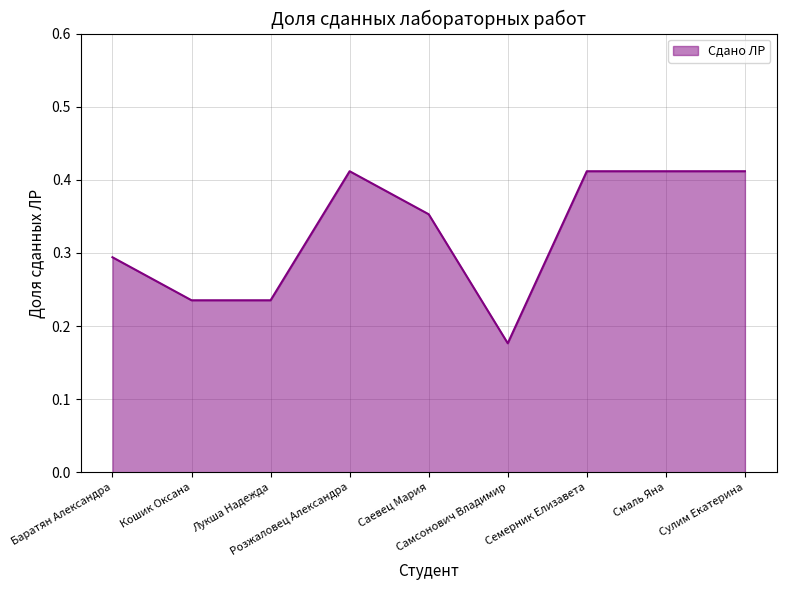

What is the change in value from Самсонович Владимир to Смаль Яна?

+0.2